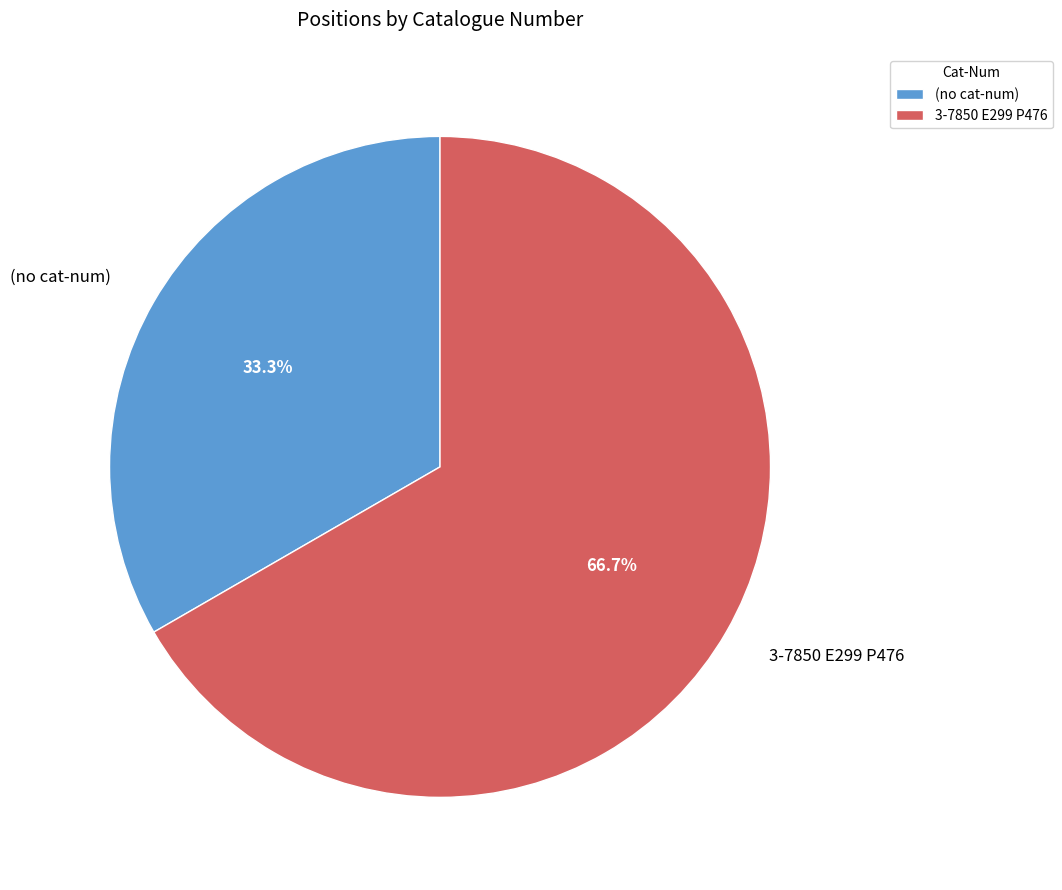

Count the number of slices in the pie.

2